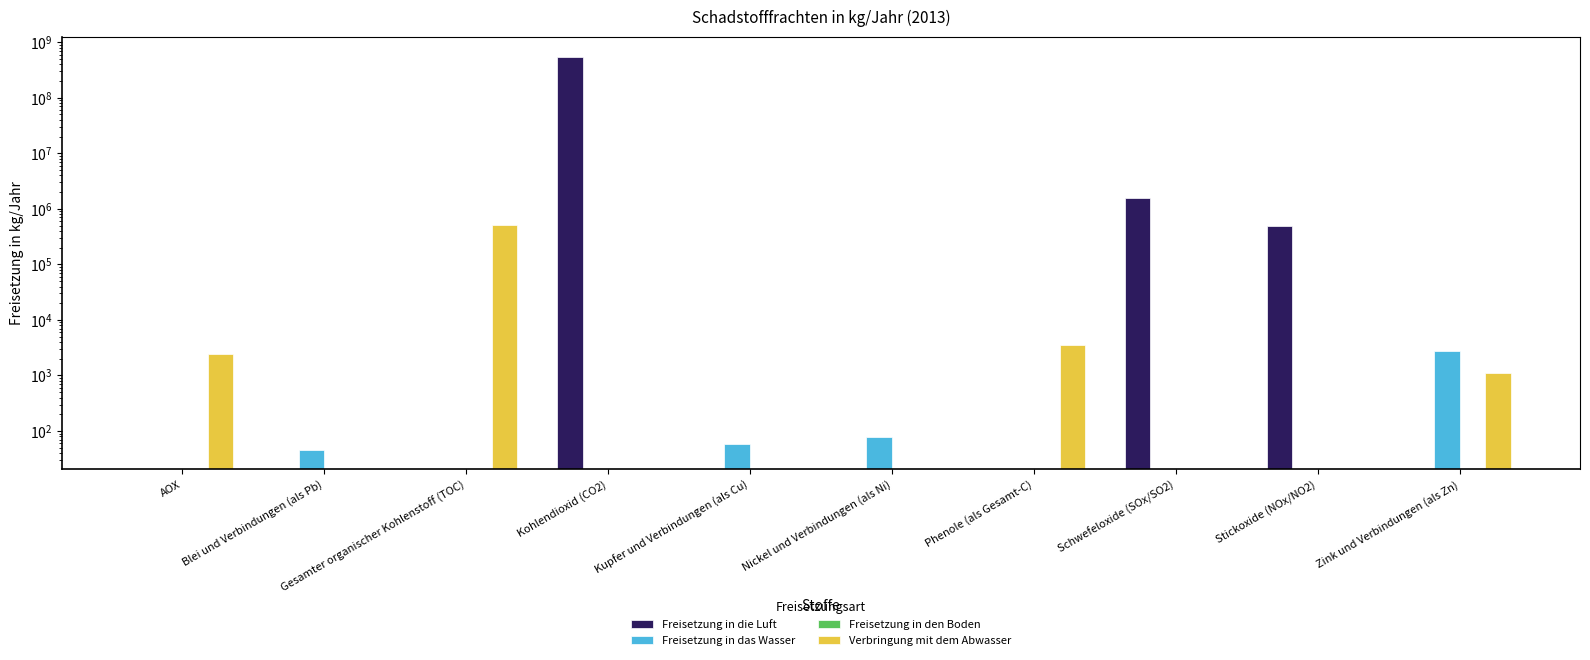

Reading left to right, extract all data points from this chart.

Freisetzung in die Luft: AOX=0	Blei und Verbindungen (als Pb)=0	Gesamter organischer Kohlenstoff (TOC)=0	Kohlendioxid (CO2)=551000000	Kupfer und Verbindungen (als Cu)=0	Nickel und Verbindungen (als Ni)=0	Phenole (als Gesamt-C)=0	Schwefeloxide (SOx/SO2)=1574000	Stickoxide (NOx/NO2)=497000	Zink und Verbindungen (als Zn)=0
Freisetzung in das Wasser: AOX=0	Blei und Verbindungen (als Pb)=46	Gesamter organischer Kohlenstoff (TOC)=0	Kohlendioxid (CO2)=0	Kupfer und Verbindungen (als Cu)=59	Nickel und Verbindungen (als Ni)=79	Phenole (als Gesamt-C)=0	Schwefeloxide (SOx/SO2)=0	Stickoxide (NOx/NO2)=0	Zink und Verbindungen (als Zn)=2708
Freisetzung in den Boden: AOX=0	Blei und Verbindungen (als Pb)=0	Gesamter organischer Kohlenstoff (TOC)=0	Kohlendioxid (CO2)=0	Kupfer und Verbindungen (als Cu)=0	Nickel und Verbindungen (als Ni)=0	Phenole (als Gesamt-C)=0	Schwefeloxide (SOx/SO2)=0	Stickoxide (NOx/NO2)=0	Zink und Verbindungen (als Zn)=0
Verbringung mit dem Abwasser: AOX=2470	Blei und Verbindungen (als Pb)=0	Gesamter organischer Kohlenstoff (TOC)=514000	Kohlendioxid (CO2)=0	Kupfer und Verbindungen (als Cu)=0	Nickel und Verbindungen (als Ni)=0	Phenole (als Gesamt-C)=3480	Schwefeloxide (SOx/SO2)=0	Stickoxide (NOx/NO2)=0	Zink und Verbindungen (als Zn)=1090